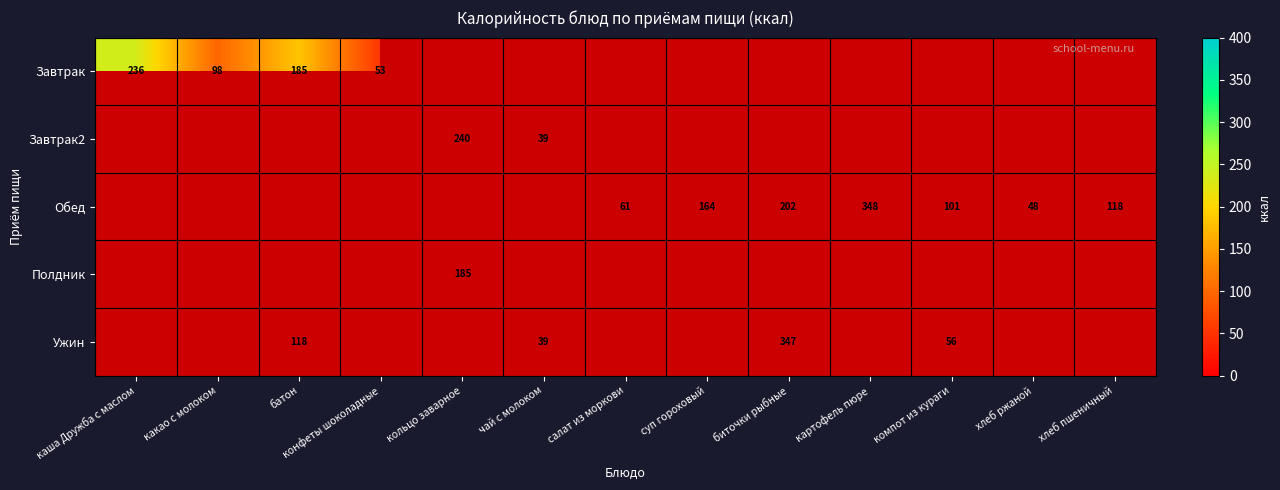

Is it true that Обед equals 118 at хлеб пшеничный?

True